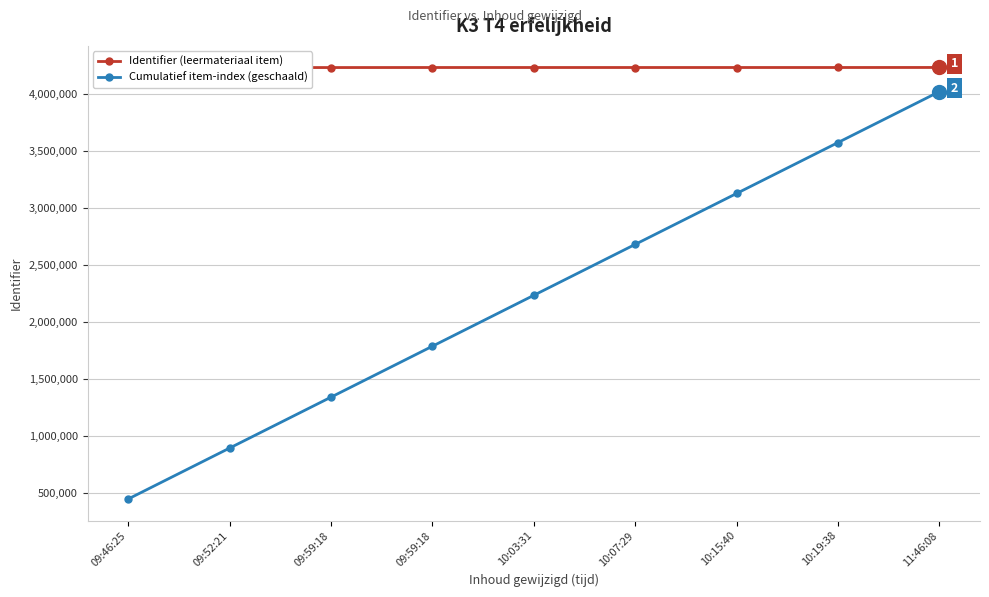

How many interior local peaks does the Identifier (leermateriaal item) series have?

1